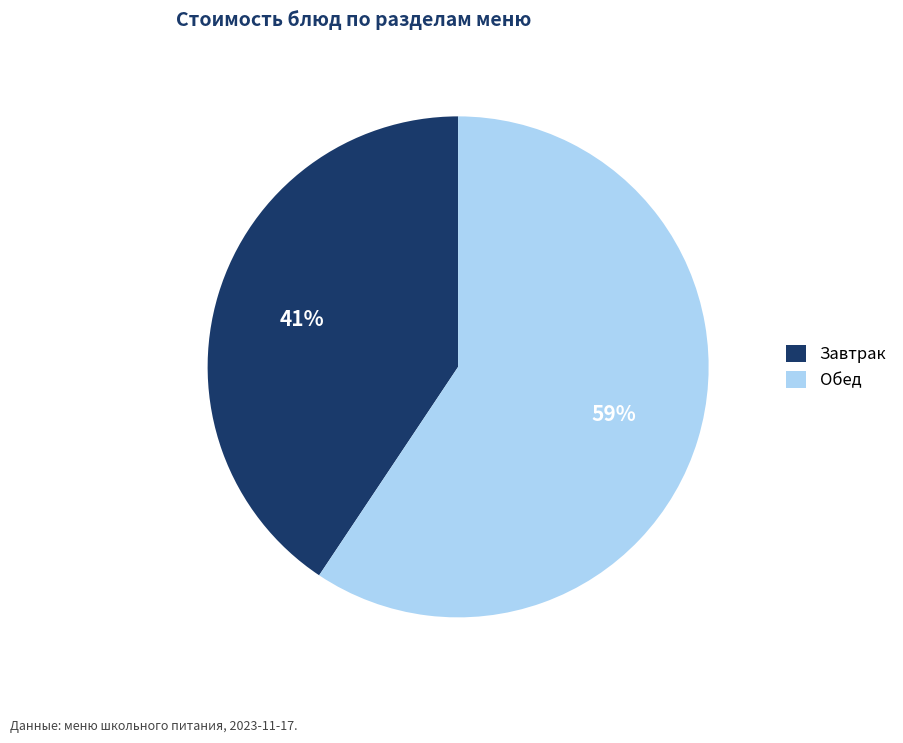

To the nearest percent, what percentage of the pie is Обед?

59%